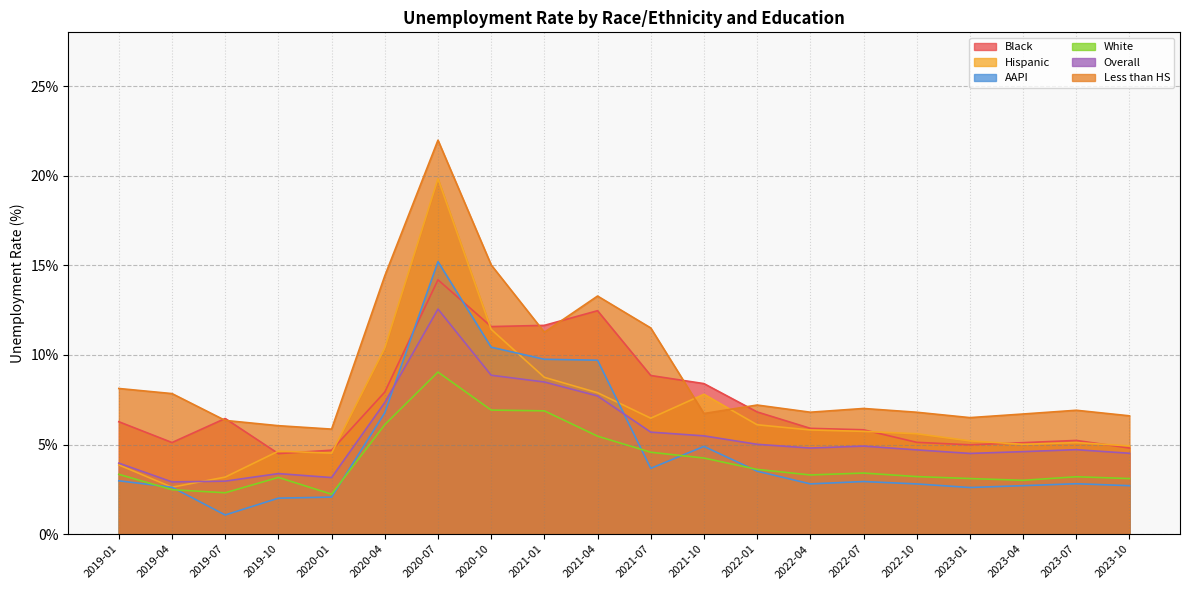

Is the value of Hispanic at 2023-07 greater than the value of Black at 2019-10?

Yes